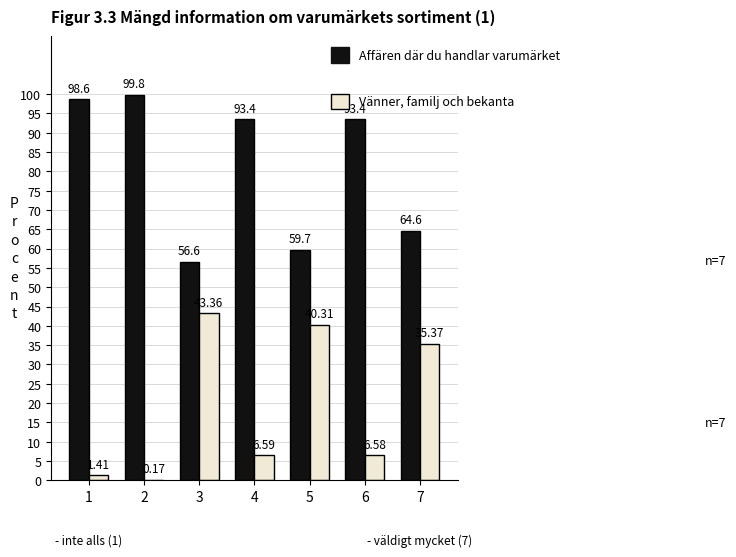

What value does the Vänner, familj och bekanta series have at 6?

6.6